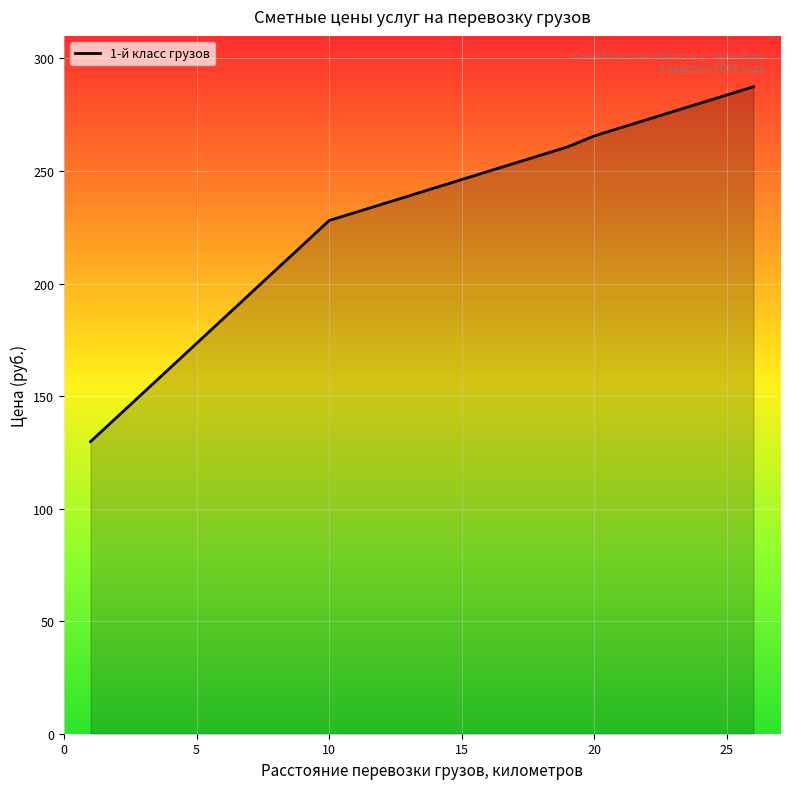

What is the minimum value shown in the chart?

129.8